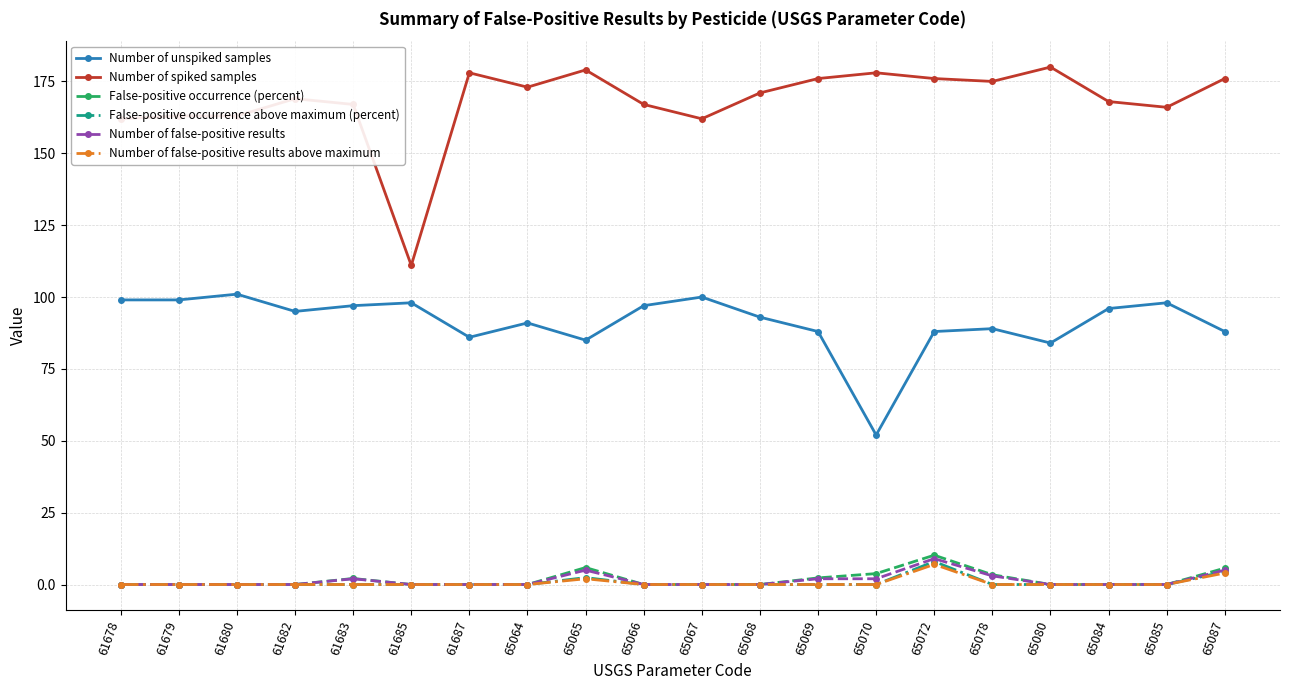

Which series has the widest spread of values?

Number of spiked samples